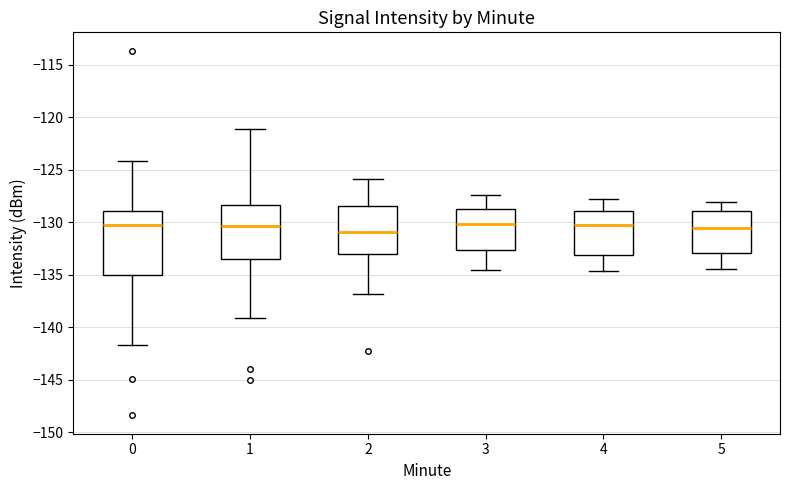

Comparing the boxes themselves (not the whiskers), which one is the tallest?

0